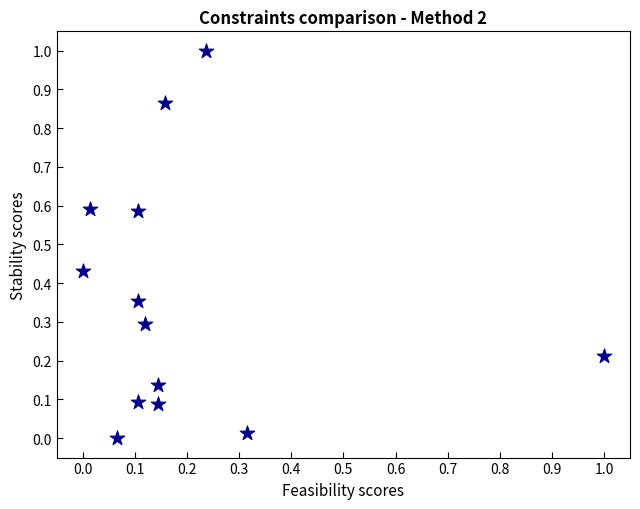

What is the range of Y values (max minus min)?

1.0